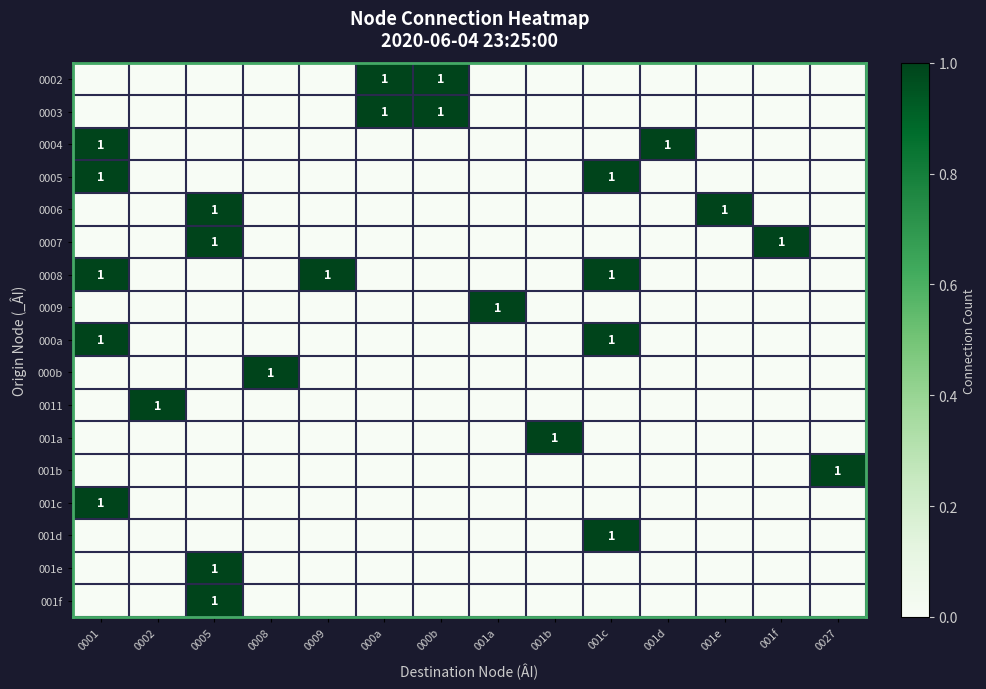

At which category is the sum across all series the highest?

0001